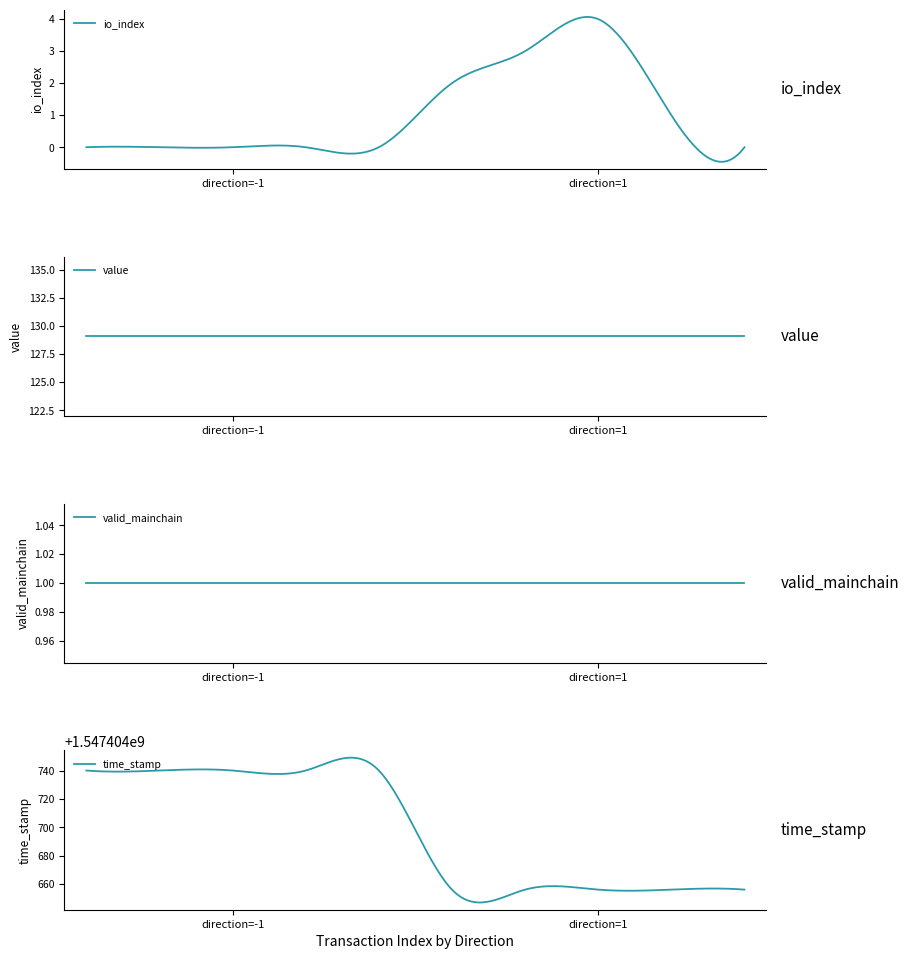

What is the maximum value for valid_mainchain?

1.0